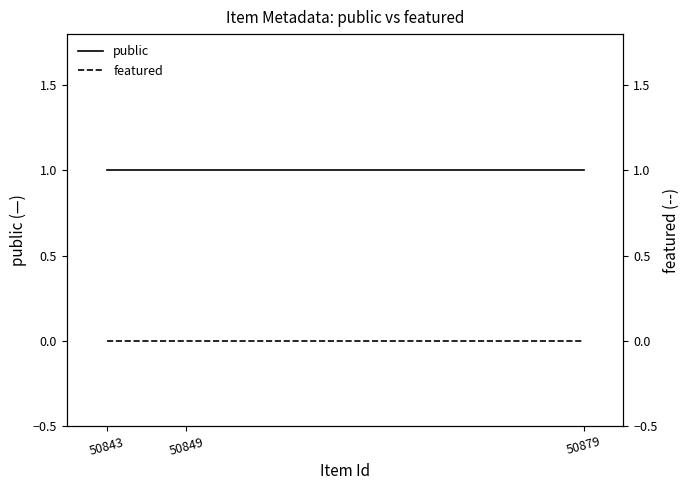

Which series has the largest total across all categories?

public